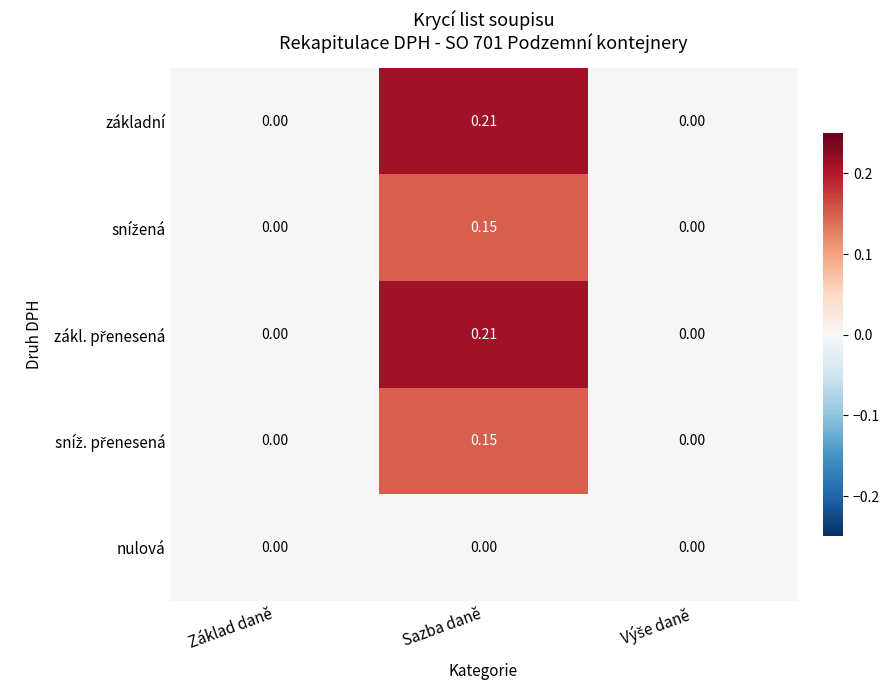

At which category does the chart reach its peak across all series?

Sazba daně